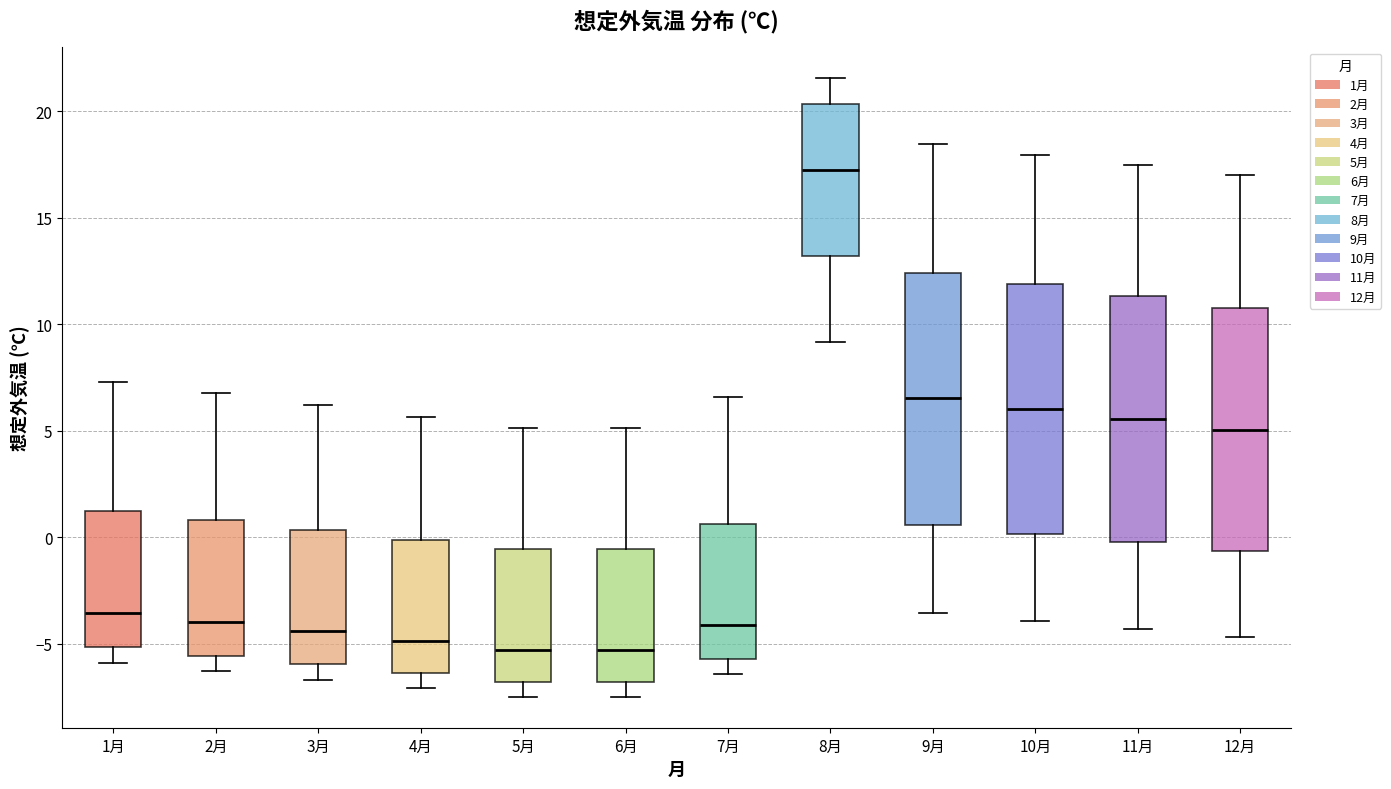

Where does the lower whisker of the box for 4月 end on the y-axis? The values are not printed on the chart, so give them approximately, as read against the axis.

-7.0